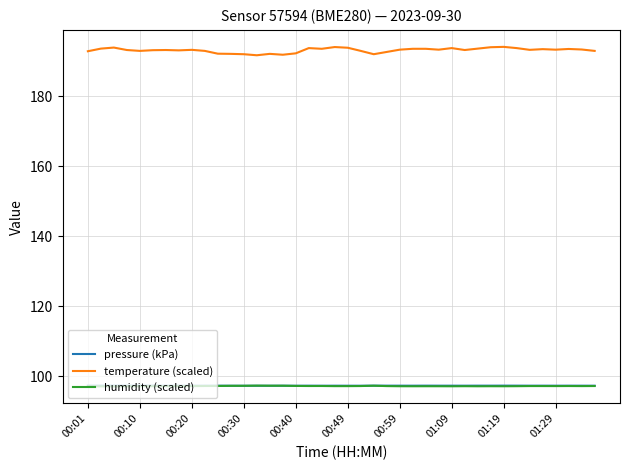

True or false: temperature (scaled) and humidity (scaled) intersect in this chart.

False